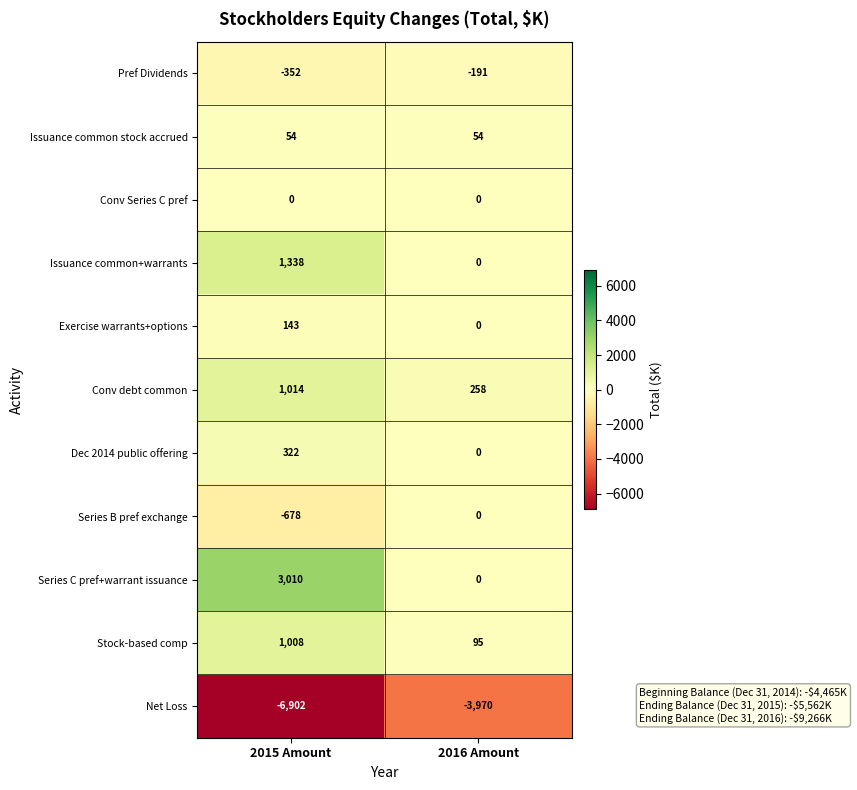

At 2015 Amount, list the series in order from largest to smallest.

Series C pref+warrant issuance, Issuance common+warrants, Conv debt common, Stock-based comp, Dec 2014 public offering, Exercise warrants+options, Issuance common stock accrued, Conv Series C pref, Pref Dividends, Series B pref exchange, Net Loss